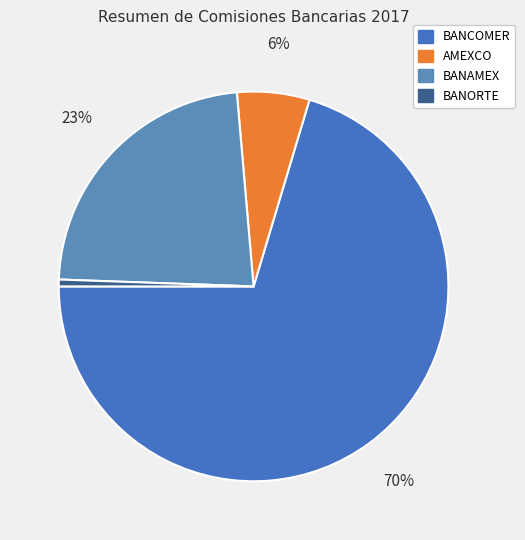

To the nearest percent, what portion does BANAMEX represent?

23%